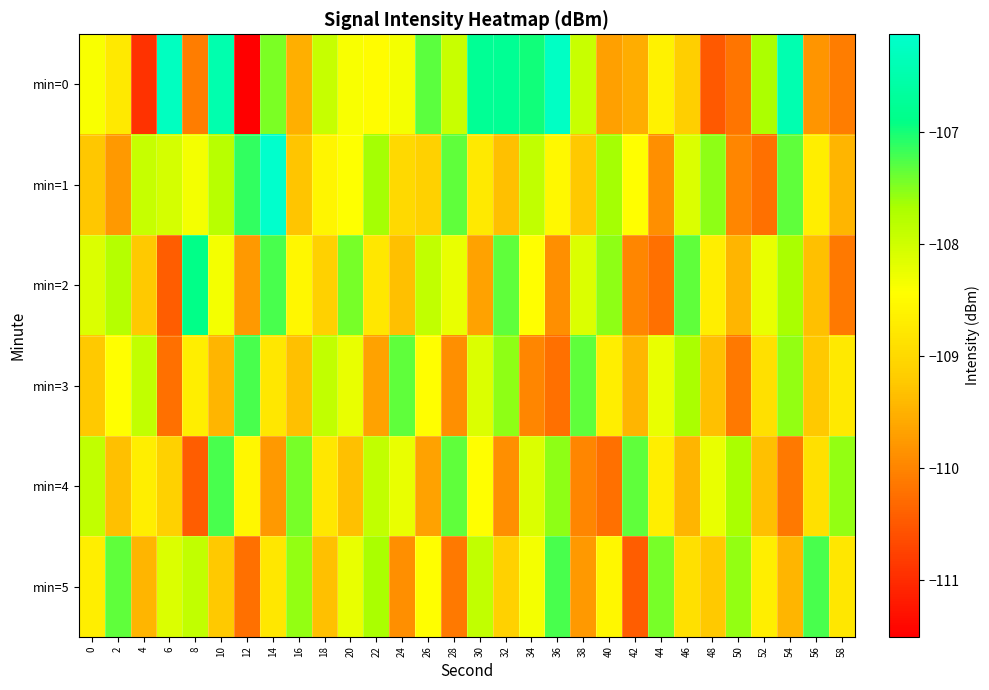

What is the total value across all series at 34?

-649.8